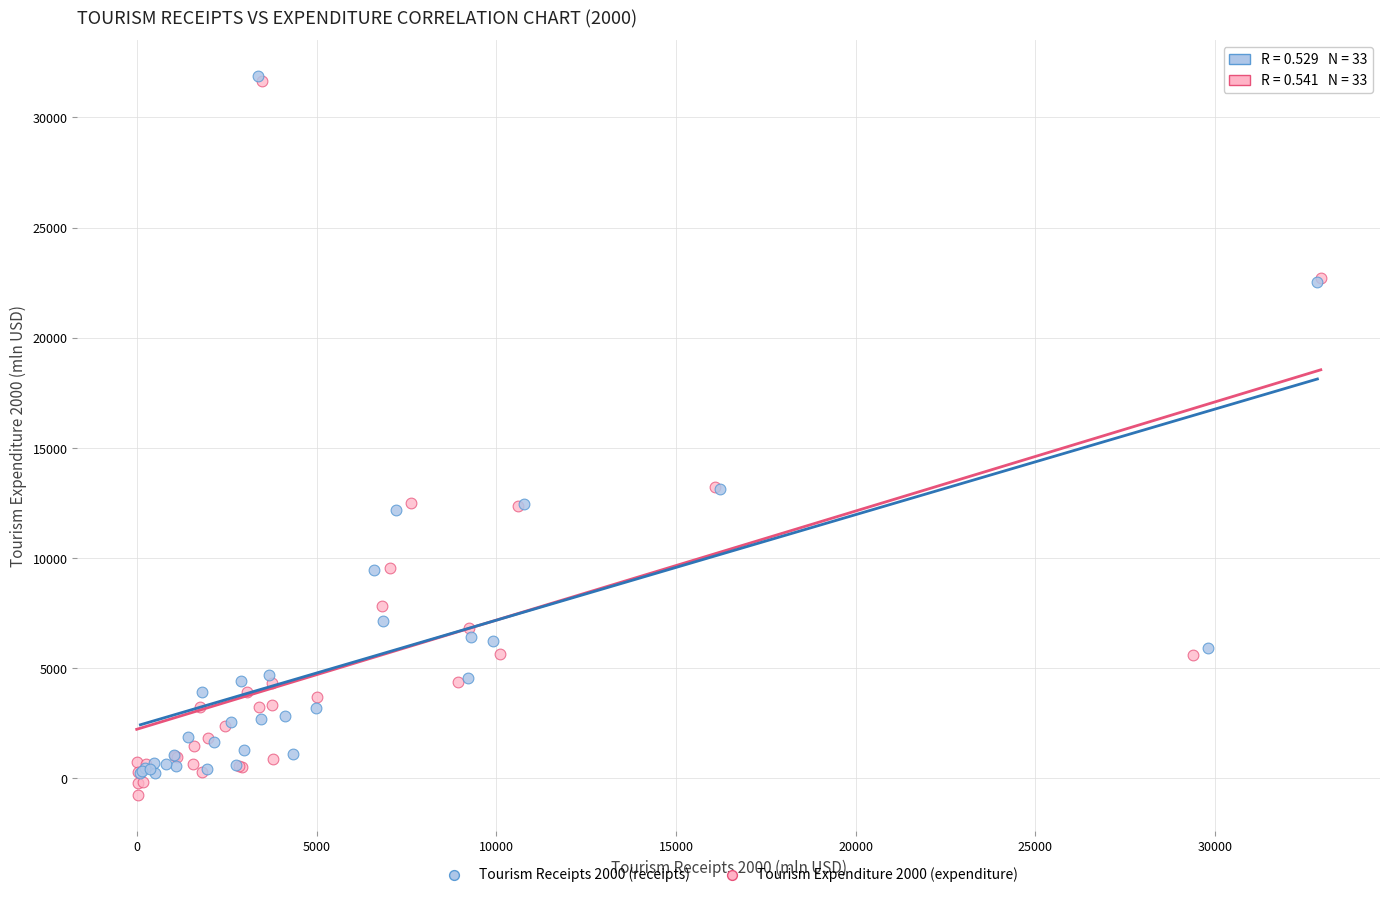

What are all the series names shown in the legend?

Tourism Receipts 2000 (receipts), Tourism Expenditure 2000 (expenditure)